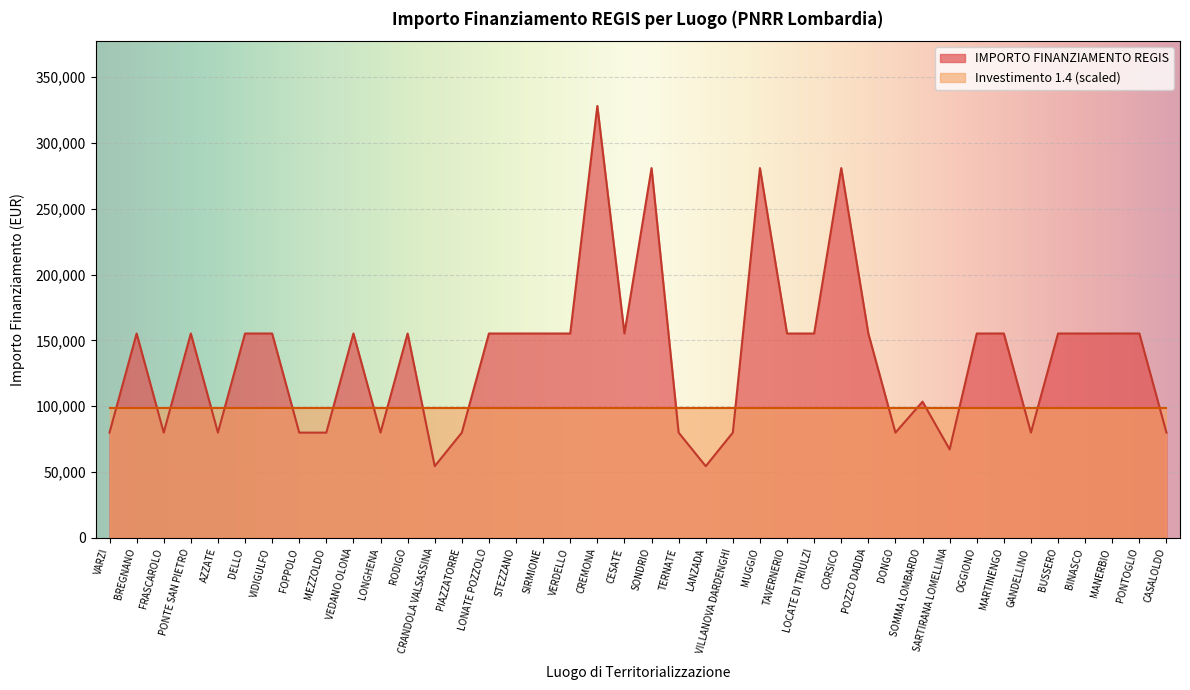

Reading right to left, what are all the values shown in this chart?

CASALOLDO=79922	PONTOGLIO=155234	MANERBIO=155234	BINASCO=155234	BUSSERO=155234	GANDELLINO=79922	MARTINENGO=155234	OGGIONO=155234	SARTIRANA LOMELLINA=67167	SOMMA LOMBARDO=103444	DONGO=79922	POZZO DADDA=155234	CORSICO=280932	LOCATE DI TRIULZI=155234	TAVERNERIO=155234	MUGGIO=280932	VILLANOVA DARDENGHI=79922	LANZADA=54412	TERNATE=79922	SONDRIO=280932	CESATE=155234	CREMONA=328160	VERDELLO=155234	SIRMIONE=155234	STEZZANO=155234	LONATE POZZOLO=155234	PIAZZATORRE=79922	CRANDOLA VALSASSINA=54412	RODIGO=155234	LONGHENA=79922	VEDANO OLONA=155234	MEZZOLDO=79922	FOPPOLO=79922	VIDIGULFO=155234	DELLO=155234	AZZATE=79922	PONTE SAN PIETRO=155234	FRASCAROLO=79922	BREGNANO=155234	VARZI=79922